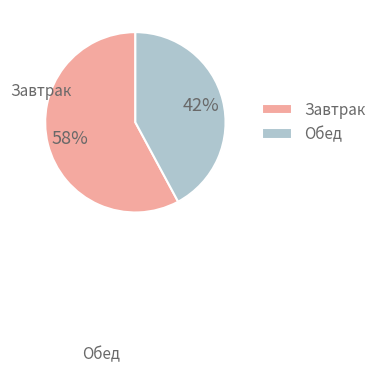

How many slices are in this pie chart?

2